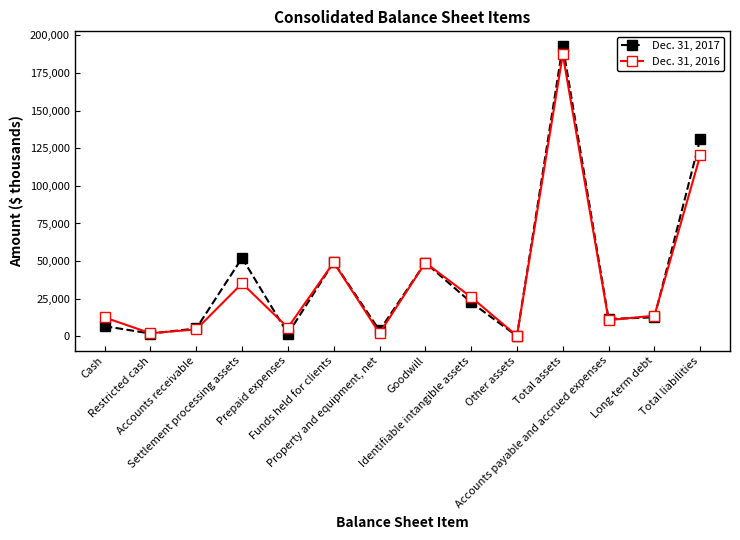

True or false: Dec. 31, 2017 has more than 1 points higher than both neighbors.

True